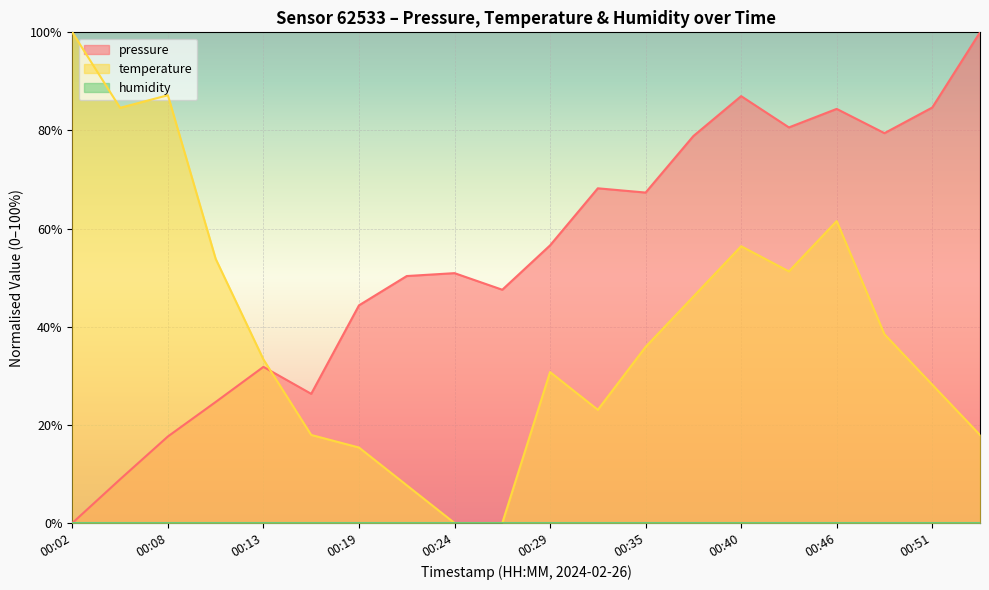

Which has a higher value, 00:13 or 00:29?

00:29